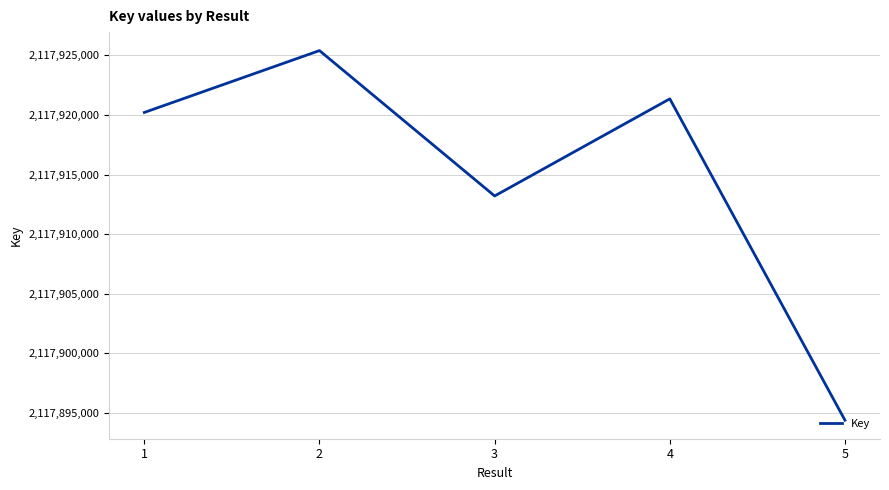

What is the smallest value displayed?

2117894387